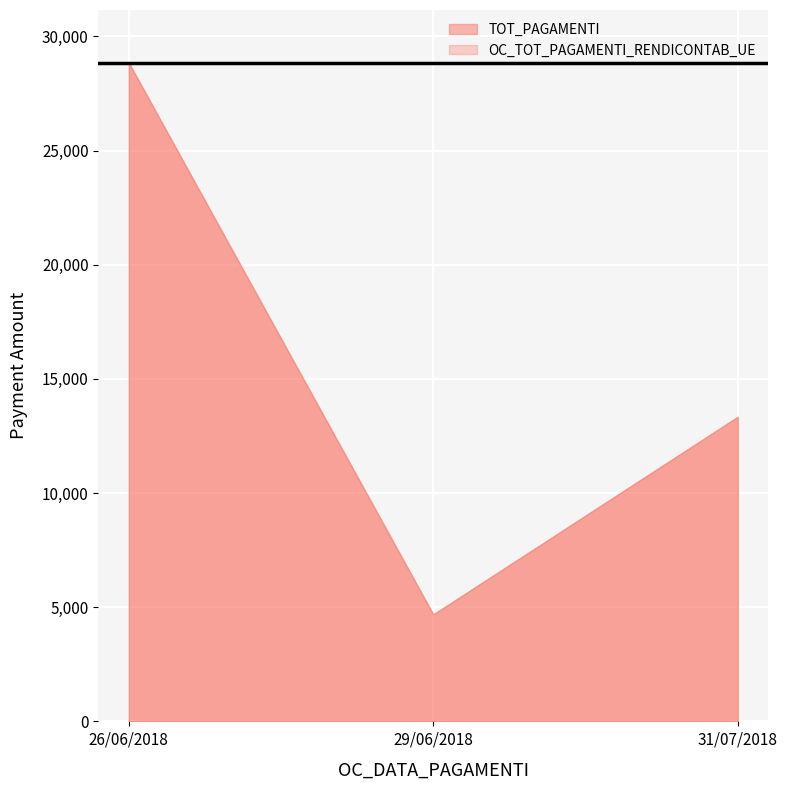

Which series has the largest range (max minus min)?

TOT_PAGAMENTI